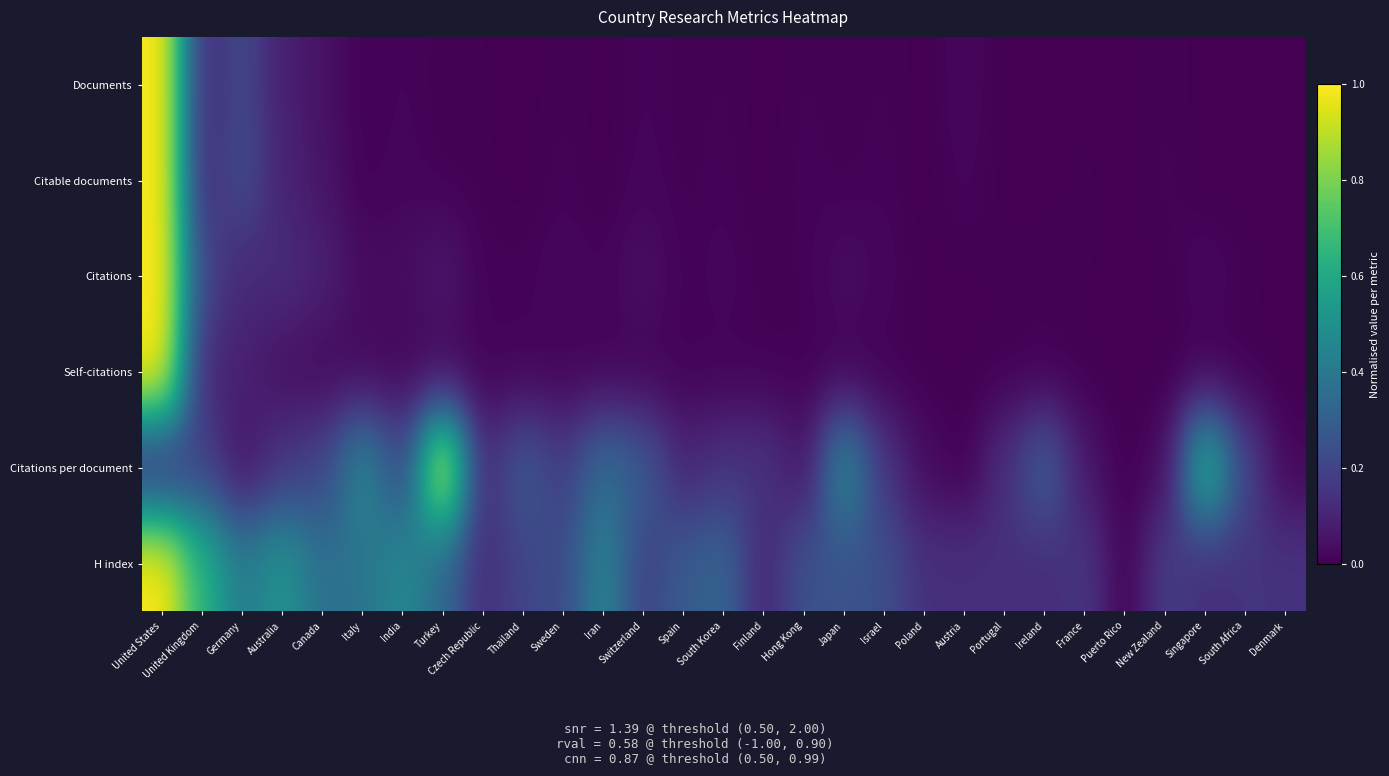

What is the maximum value shown in the chart?

1.0